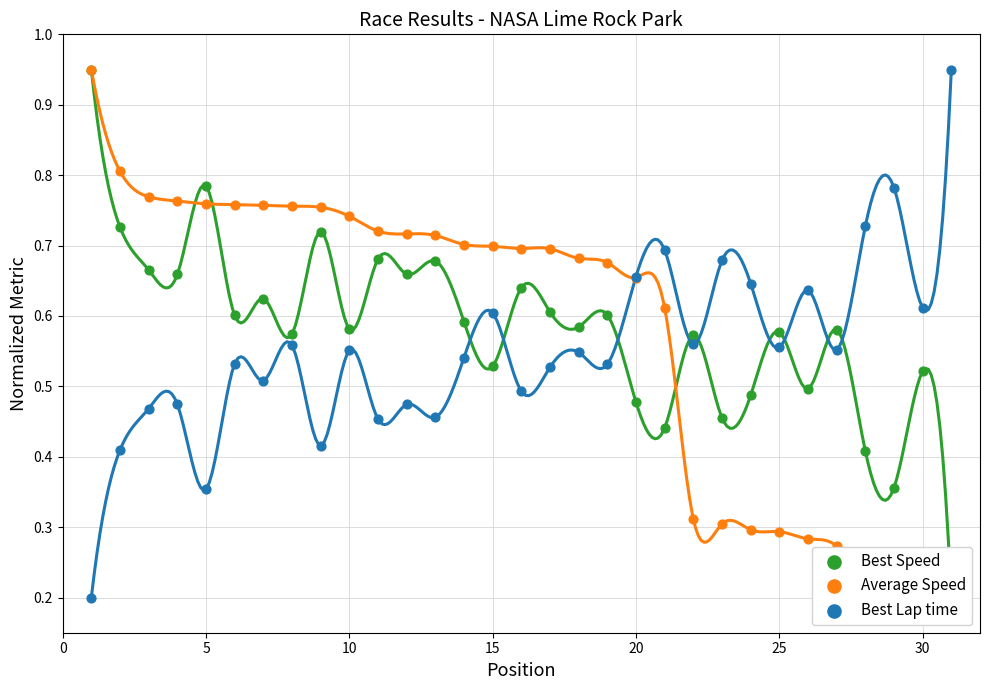

Which series has the largest total across all categories?

Best Speed